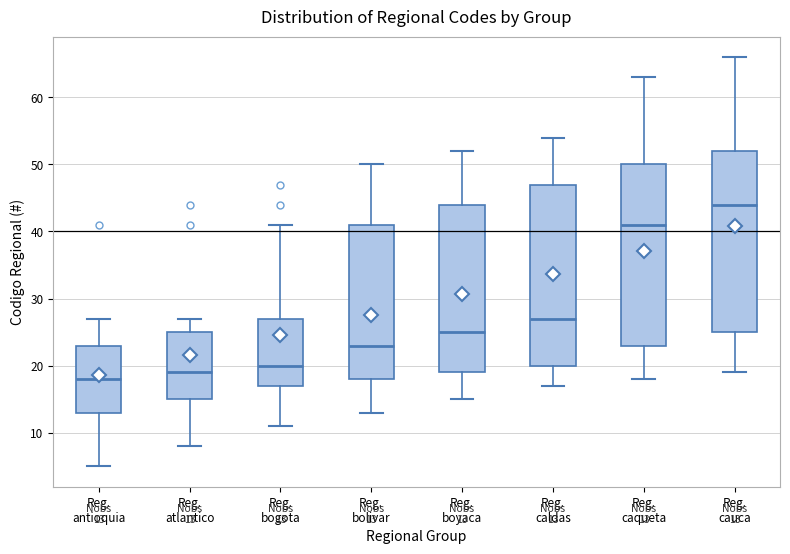

Which box's median line is the highest?

Reg. cauca